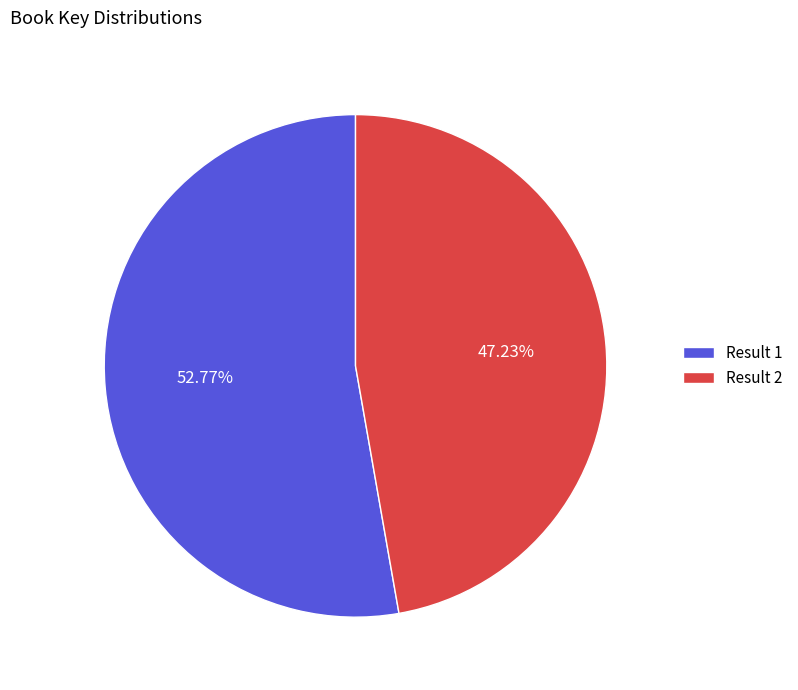

What is the ratio of the value at Result 2 to the value at Result 1?

0.9